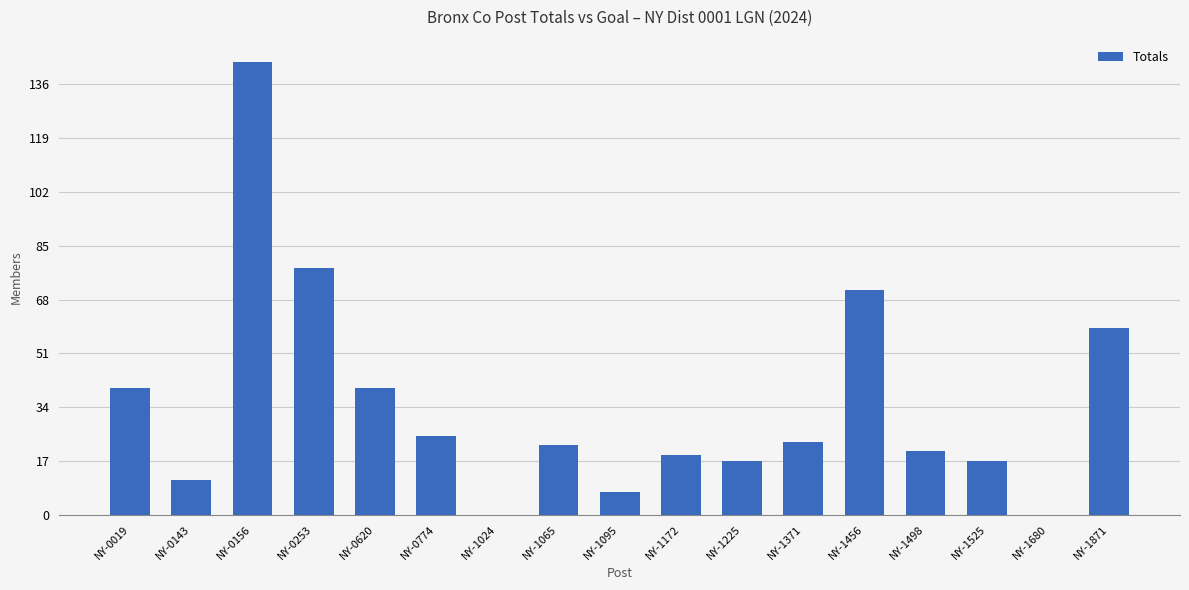

How many distinct data groups are displayed?

1